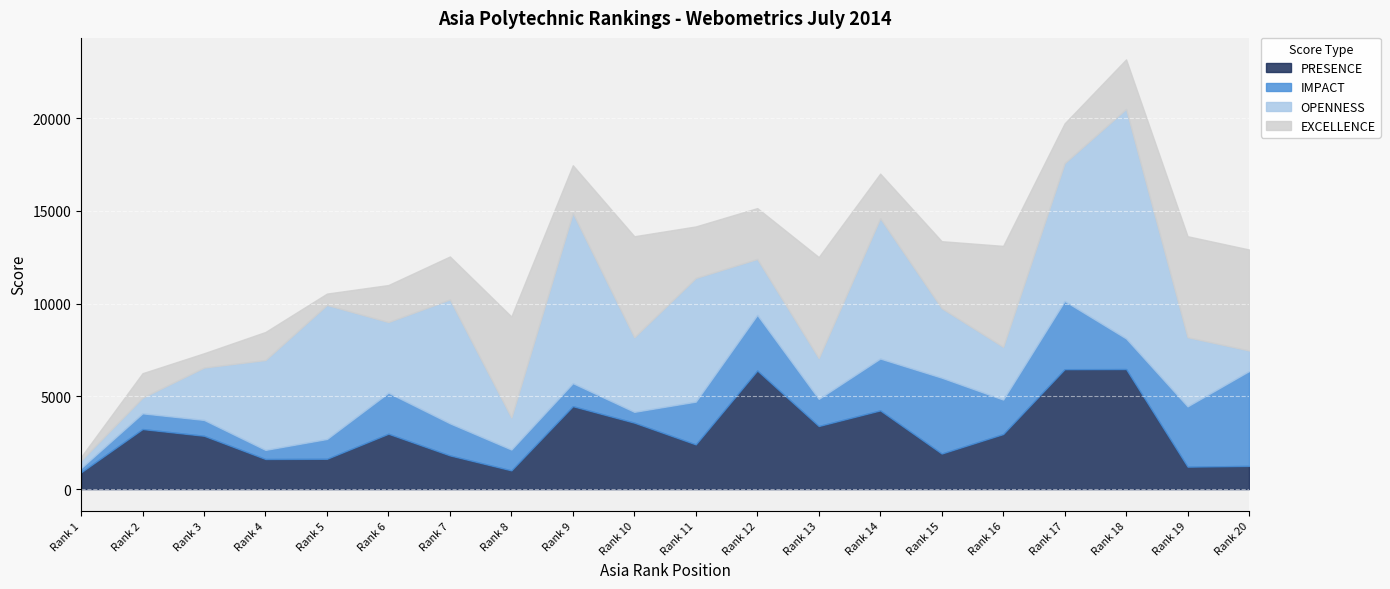

Which category has the lowest value across all series?

Rank 1